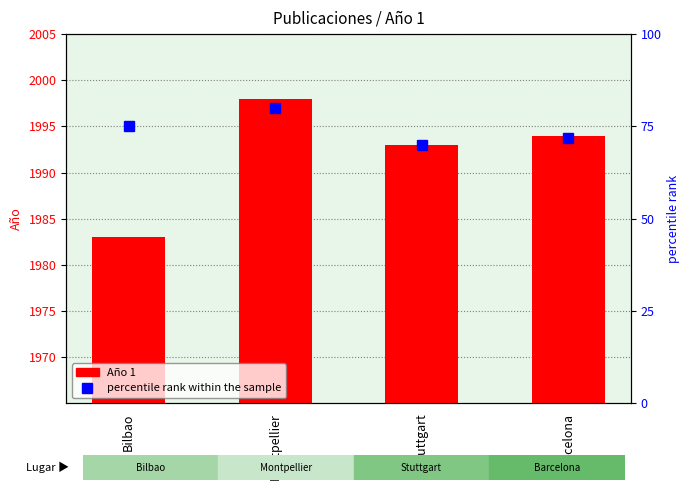

At which label is Año 1 closest to 1990?

Stuttgart